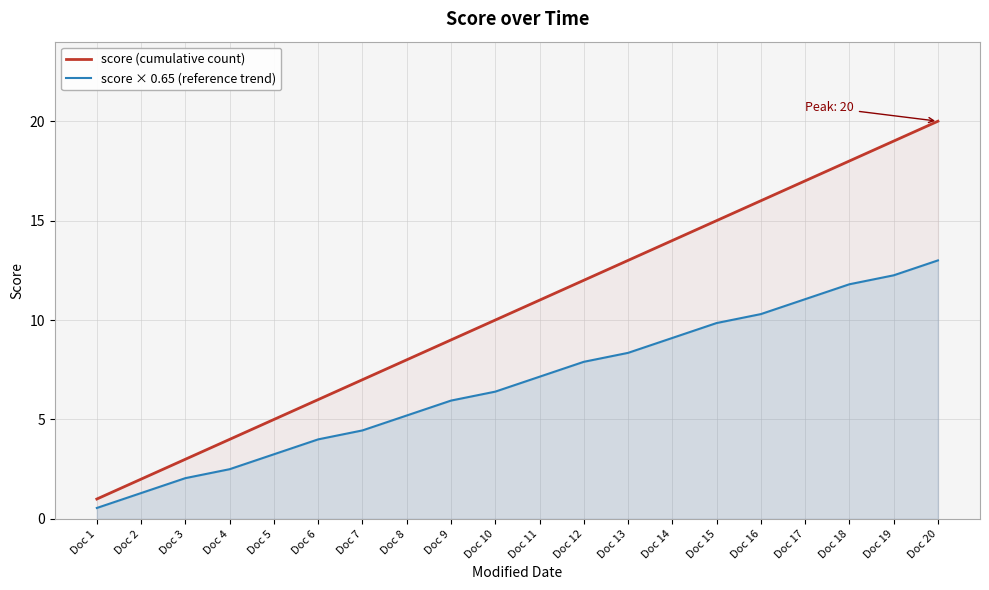

True or false: score × 0.65 (reference trend) has a value of 20.3 at Doc 20.

False